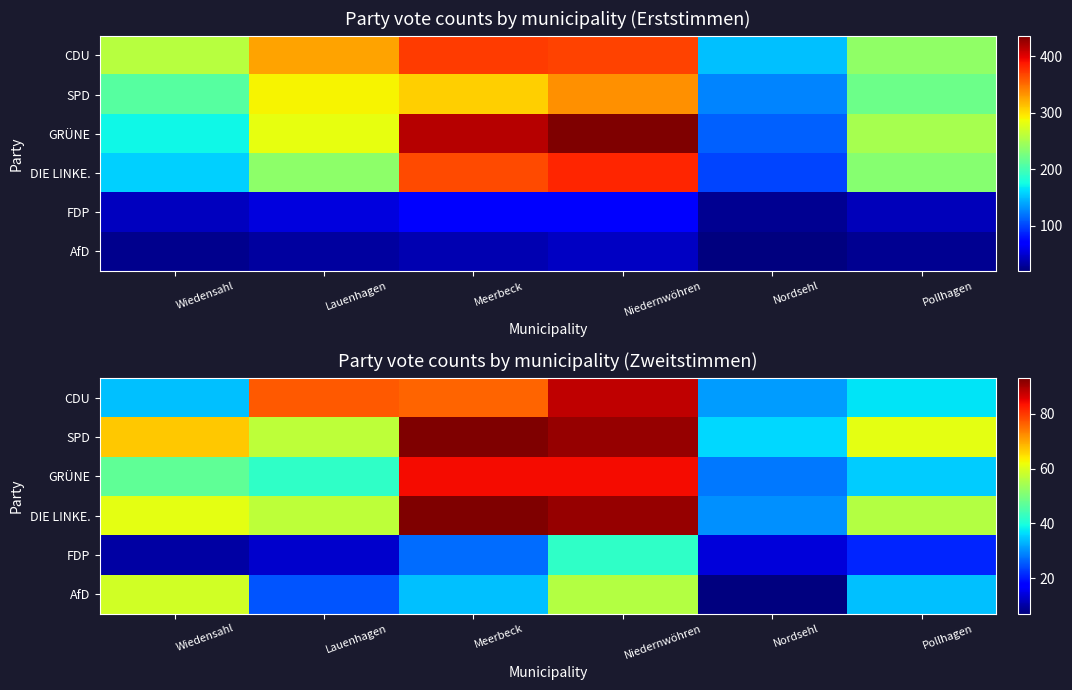

What is the difference between the maximum and second lowest values in the CDU series?

54